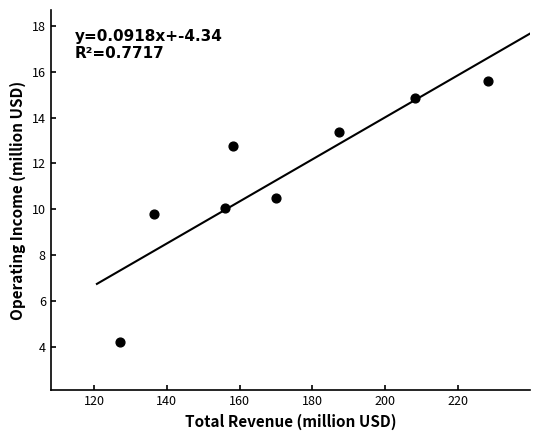

What Y value in the scatter plot is closest to 9?

9.8